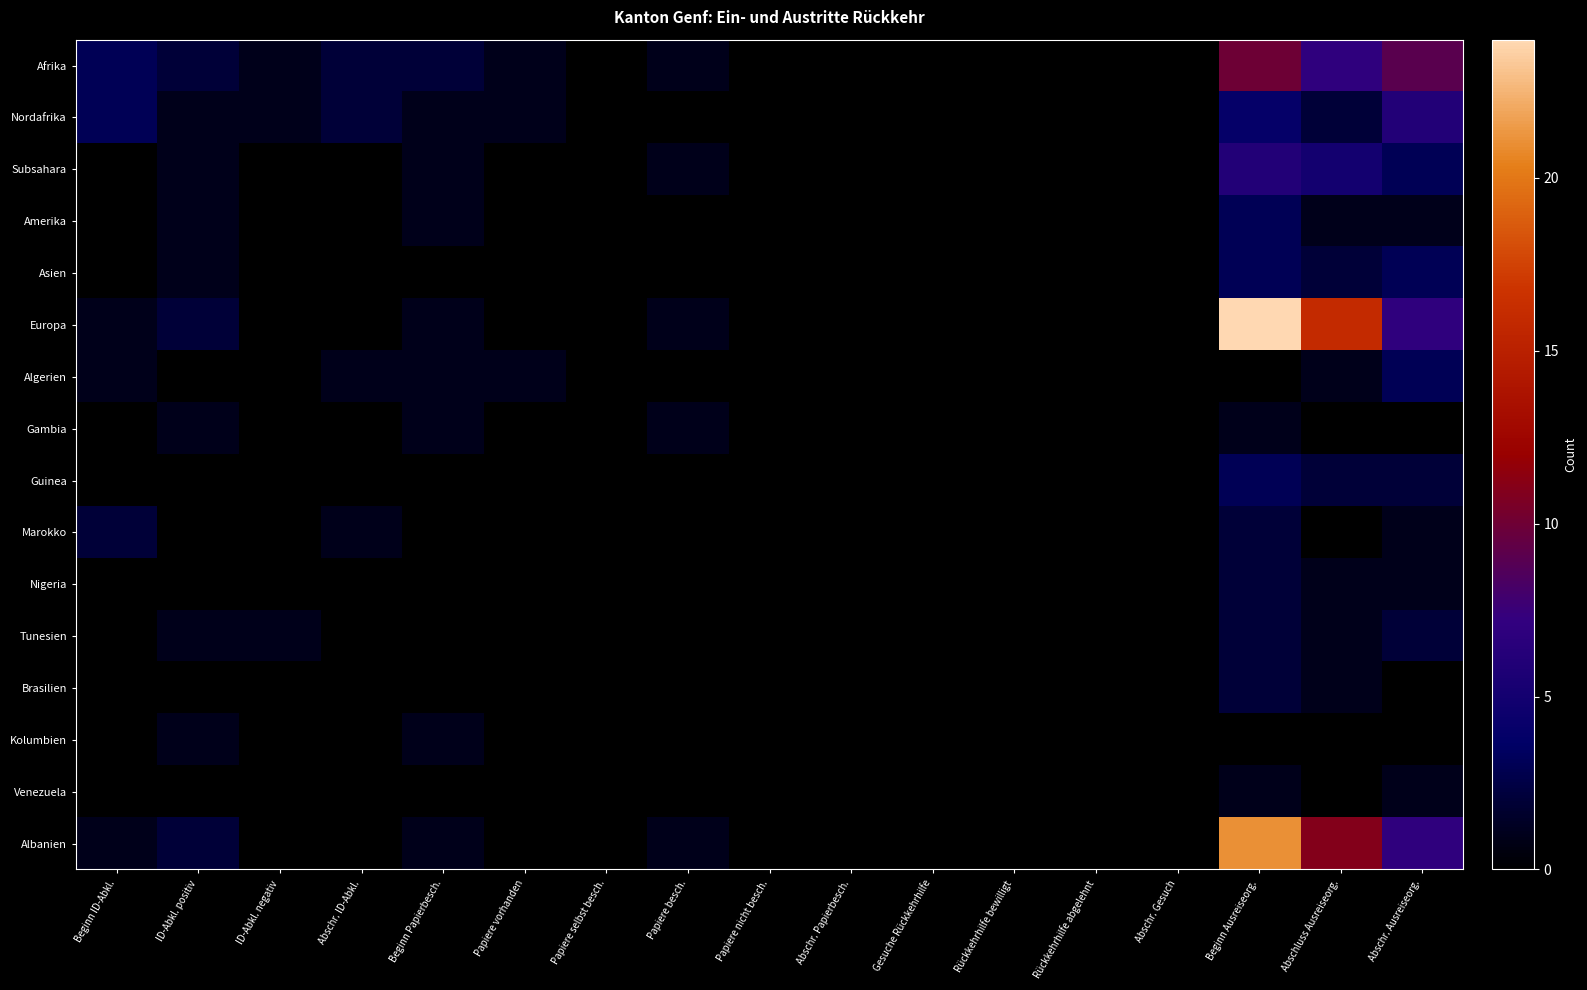

Reading right to left, what are all the values shown in this chart?

Afrika: Abschr. Ausreiseorg.=9	Abschluss Ausreiseorg.=7	Beginn Ausreiseorg.=10	Abschr. Gesuch=0	Rückkehrhilfe abgelehnt=0	Rückkehrhilfe bewilligt=0	Gesuche Rückkehrhilfe=0	Abschr. Papierbesch.=0	Papiere nicht besch.=0	Papiere besch.=1	Papiere selbst besch.=0	Papiere vorhanden=1	Beginn Papierbesch.=2	Abschr. ID-Abkl.=2	ID-Abkl. negativ=1	ID-Abkl. positiv=2	Beginn ID-Abkl.=3
Nordafrika: Abschr. Ausreiseorg.=6	Abschluss Ausreiseorg.=2	Beginn Ausreiseorg.=4	Abschr. Gesuch=0	Rückkehrhilfe abgelehnt=0	Rückkehrhilfe bewilligt=0	Gesuche Rückkehrhilfe=0	Abschr. Papierbesch.=0	Papiere nicht besch.=0	Papiere besch.=0	Papiere selbst besch.=0	Papiere vorhanden=1	Beginn Papierbesch.=1	Abschr. ID-Abkl.=2	ID-Abkl. negativ=1	ID-Abkl. positiv=1	Beginn ID-Abkl.=3
Subsahara: Abschr. Ausreiseorg.=3	Abschluss Ausreiseorg.=5	Beginn Ausreiseorg.=6	Abschr. Gesuch=0	Rückkehrhilfe abgelehnt=0	Rückkehrhilfe bewilligt=0	Gesuche Rückkehrhilfe=0	Abschr. Papierbesch.=0	Papiere nicht besch.=0	Papiere besch.=1	Papiere selbst besch.=0	Papiere vorhanden=0	Beginn Papierbesch.=1	Abschr. ID-Abkl.=0	ID-Abkl. negativ=0	ID-Abkl. positiv=1	Beginn ID-Abkl.=0
Amerika: Abschr. Ausreiseorg.=1	Abschluss Ausreiseorg.=1	Beginn Ausreiseorg.=3	Abschr. Gesuch=0	Rückkehrhilfe abgelehnt=0	Rückkehrhilfe bewilligt=0	Gesuche Rückkehrhilfe=0	Abschr. Papierbesch.=0	Papiere nicht besch.=0	Papiere besch.=0	Papiere selbst besch.=0	Papiere vorhanden=0	Beginn Papierbesch.=1	Abschr. ID-Abkl.=0	ID-Abkl. negativ=0	ID-Abkl. positiv=1	Beginn ID-Abkl.=0
Asien: Abschr. Ausreiseorg.=3	Abschluss Ausreiseorg.=2	Beginn Ausreiseorg.=3	Abschr. Gesuch=0	Rückkehrhilfe abgelehnt=0	Rückkehrhilfe bewilligt=0	Gesuche Rückkehrhilfe=0	Abschr. Papierbesch.=0	Papiere nicht besch.=0	Papiere besch.=0	Papiere selbst besch.=0	Papiere vorhanden=0	Beginn Papierbesch.=0	Abschr. ID-Abkl.=0	ID-Abkl. negativ=0	ID-Abkl. positiv=1	Beginn ID-Abkl.=0
Europa: Abschr. Ausreiseorg.=7	Abschluss Ausreiseorg.=16	Beginn Ausreiseorg.=24	Abschr. Gesuch=0	Rückkehrhilfe abgelehnt=0	Rückkehrhilfe bewilligt=0	Gesuche Rückkehrhilfe=0	Abschr. Papierbesch.=0	Papiere nicht besch.=0	Papiere besch.=1	Papiere selbst besch.=0	Papiere vorhanden=0	Beginn Papierbesch.=1	Abschr. ID-Abkl.=0	ID-Abkl. negativ=0	ID-Abkl. positiv=2	Beginn ID-Abkl.=1
Algerien: Abschr. Ausreiseorg.=3	Abschluss Ausreiseorg.=1	Beginn Ausreiseorg.=0	Abschr. Gesuch=0	Rückkehrhilfe abgelehnt=0	Rückkehrhilfe bewilligt=0	Gesuche Rückkehrhilfe=0	Abschr. Papierbesch.=0	Papiere nicht besch.=0	Papiere besch.=0	Papiere selbst besch.=0	Papiere vorhanden=1	Beginn Papierbesch.=1	Abschr. ID-Abkl.=1	ID-Abkl. negativ=0	ID-Abkl. positiv=0	Beginn ID-Abkl.=1
Gambia: Abschr. Ausreiseorg.=0	Abschluss Ausreiseorg.=0	Beginn Ausreiseorg.=1	Abschr. Gesuch=0	Rückkehrhilfe abgelehnt=0	Rückkehrhilfe bewilligt=0	Gesuche Rückkehrhilfe=0	Abschr. Papierbesch.=0	Papiere nicht besch.=0	Papiere besch.=1	Papiere selbst besch.=0	Papiere vorhanden=0	Beginn Papierbesch.=1	Abschr. ID-Abkl.=0	ID-Abkl. negativ=0	ID-Abkl. positiv=1	Beginn ID-Abkl.=0
Guinea: Abschr. Ausreiseorg.=2	Abschluss Ausreiseorg.=2	Beginn Ausreiseorg.=3	Abschr. Gesuch=0	Rückkehrhilfe abgelehnt=0	Rückkehrhilfe bewilligt=0	Gesuche Rückkehrhilfe=0	Abschr. Papierbesch.=0	Papiere nicht besch.=0	Papiere besch.=0	Papiere selbst besch.=0	Papiere vorhanden=0	Beginn Papierbesch.=0	Abschr. ID-Abkl.=0	ID-Abkl. negativ=0	ID-Abkl. positiv=0	Beginn ID-Abkl.=0
Marokko: Abschr. Ausreiseorg.=1	Abschluss Ausreiseorg.=0	Beginn Ausreiseorg.=2	Abschr. Gesuch=0	Rückkehrhilfe abgelehnt=0	Rückkehrhilfe bewilligt=0	Gesuche Rückkehrhilfe=0	Abschr. Papierbesch.=0	Papiere nicht besch.=0	Papiere besch.=0	Papiere selbst besch.=0	Papiere vorhanden=0	Beginn Papierbesch.=0	Abschr. ID-Abkl.=1	ID-Abkl. negativ=0	ID-Abkl. positiv=0	Beginn ID-Abkl.=2
Nigeria: Abschr. Ausreiseorg.=1	Abschluss Ausreiseorg.=1	Beginn Ausreiseorg.=2	Abschr. Gesuch=0	Rückkehrhilfe abgelehnt=0	Rückkehrhilfe bewilligt=0	Gesuche Rückkehrhilfe=0	Abschr. Papierbesch.=0	Papiere nicht besch.=0	Papiere besch.=0	Papiere selbst besch.=0	Papiere vorhanden=0	Beginn Papierbesch.=0	Abschr. ID-Abkl.=0	ID-Abkl. negativ=0	ID-Abkl. positiv=0	Beginn ID-Abkl.=0
Tunesien: Abschr. Ausreiseorg.=2	Abschluss Ausreiseorg.=1	Beginn Ausreiseorg.=2	Abschr. Gesuch=0	Rückkehrhilfe abgelehnt=0	Rückkehrhilfe bewilligt=0	Gesuche Rückkehrhilfe=0	Abschr. Papierbesch.=0	Papiere nicht besch.=0	Papiere besch.=0	Papiere selbst besch.=0	Papiere vorhanden=0	Beginn Papierbesch.=0	Abschr. ID-Abkl.=0	ID-Abkl. negativ=1	ID-Abkl. positiv=1	Beginn ID-Abkl.=0
Brasilien: Abschr. Ausreiseorg.=0	Abschluss Ausreiseorg.=1	Beginn Ausreiseorg.=2	Abschr. Gesuch=0	Rückkehrhilfe abgelehnt=0	Rückkehrhilfe bewilligt=0	Gesuche Rückkehrhilfe=0	Abschr. Papierbesch.=0	Papiere nicht besch.=0	Papiere besch.=0	Papiere selbst besch.=0	Papiere vorhanden=0	Beginn Papierbesch.=0	Abschr. ID-Abkl.=0	ID-Abkl. negativ=0	ID-Abkl. positiv=0	Beginn ID-Abkl.=0
Kolumbien: Abschr. Ausreiseorg.=0	Abschluss Ausreiseorg.=0	Beginn Ausreiseorg.=0	Abschr. Gesuch=0	Rückkehrhilfe abgelehnt=0	Rückkehrhilfe bewilligt=0	Gesuche Rückkehrhilfe=0	Abschr. Papierbesch.=0	Papiere nicht besch.=0	Papiere besch.=0	Papiere selbst besch.=0	Papiere vorhanden=0	Beginn Papierbesch.=1	Abschr. ID-Abkl.=0	ID-Abkl. negativ=0	ID-Abkl. positiv=1	Beginn ID-Abkl.=0
Venezuela: Abschr. Ausreiseorg.=1	Abschluss Ausreiseorg.=0	Beginn Ausreiseorg.=1	Abschr. Gesuch=0	Rückkehrhilfe abgelehnt=0	Rückkehrhilfe bewilligt=0	Gesuche Rückkehrhilfe=0	Abschr. Papierbesch.=0	Papiere nicht besch.=0	Papiere besch.=0	Papiere selbst besch.=0	Papiere vorhanden=0	Beginn Papierbesch.=0	Abschr. ID-Abkl.=0	ID-Abkl. negativ=0	ID-Abkl. positiv=0	Beginn ID-Abkl.=0
Albanien: Abschr. Ausreiseorg.=7	Abschluss Ausreiseorg.=11	Beginn Ausreiseorg.=21	Abschr. Gesuch=0	Rückkehrhilfe abgelehnt=0	Rückkehrhilfe bewilligt=0	Gesuche Rückkehrhilfe=0	Abschr. Papierbesch.=0	Papiere nicht besch.=0	Papiere besch.=1	Papiere selbst besch.=0	Papiere vorhanden=0	Beginn Papierbesch.=1	Abschr. ID-Abkl.=0	ID-Abkl. negativ=0	ID-Abkl. positiv=2	Beginn ID-Abkl.=1